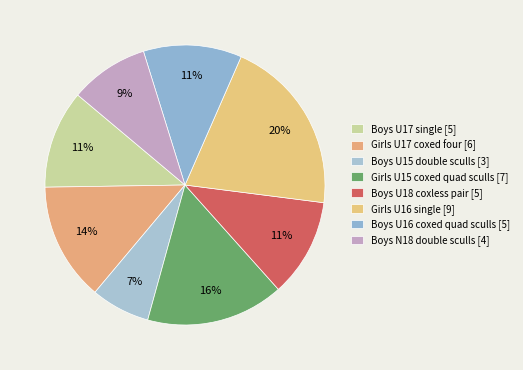

How many segments does this pie chart have?

8